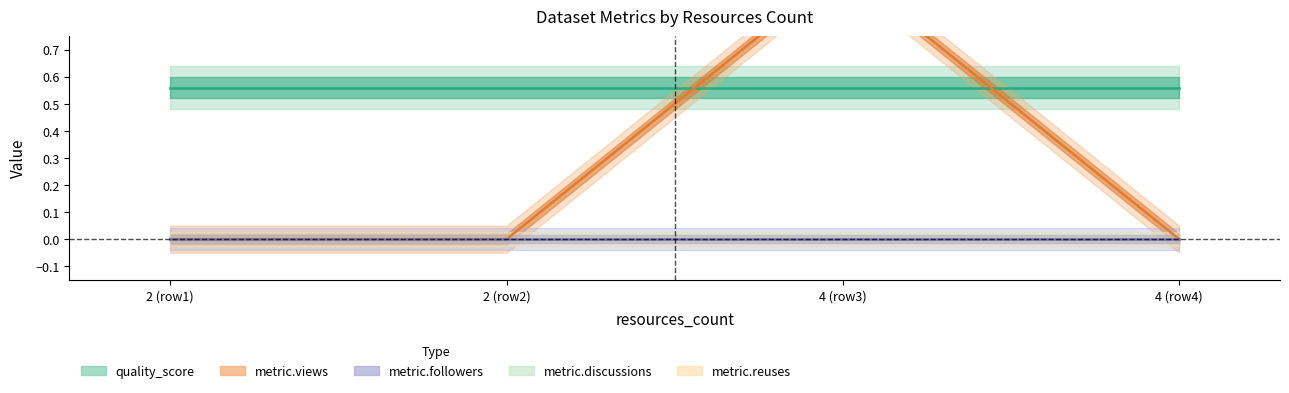

What is the sum of all quality_score values?

2.2